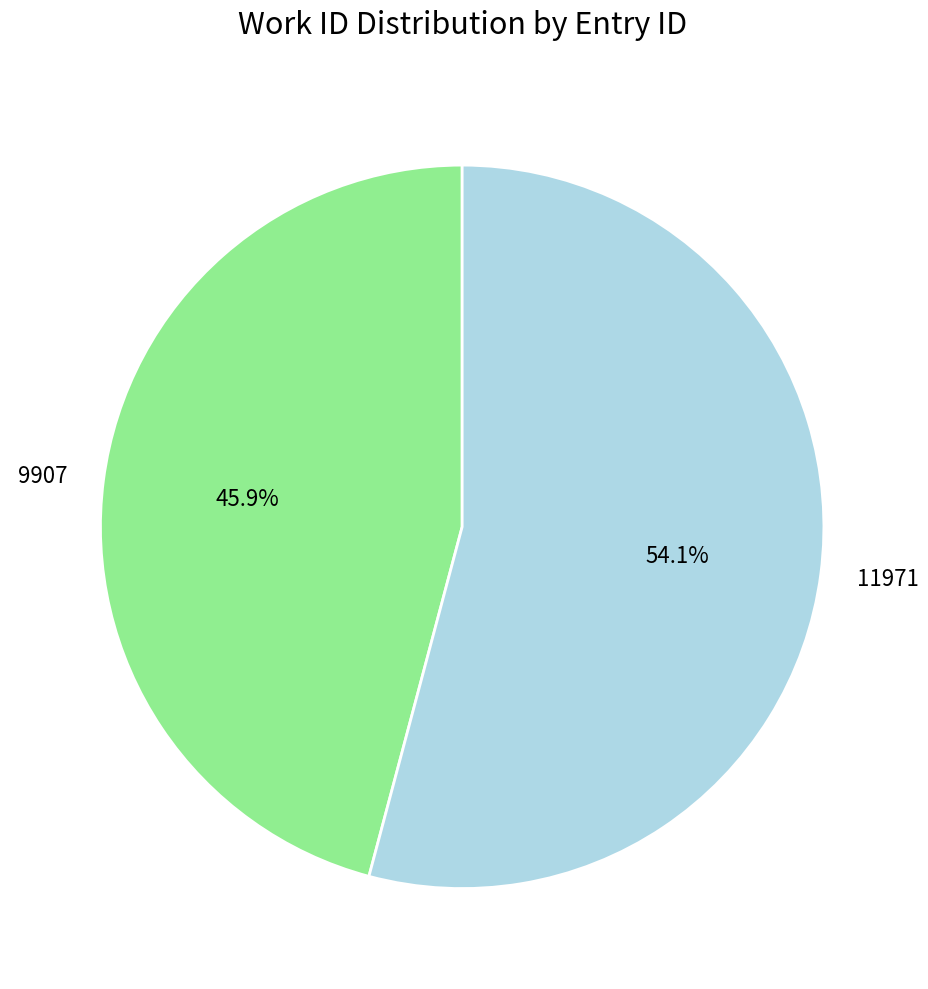

Which category has the biggest portion of the pie?

11971